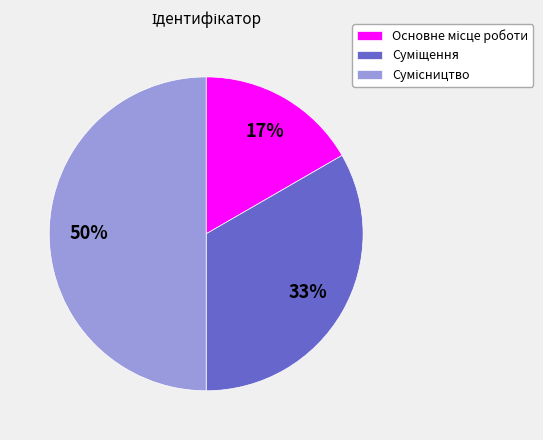

To the nearest percent, what is the average slice percentage?

33%